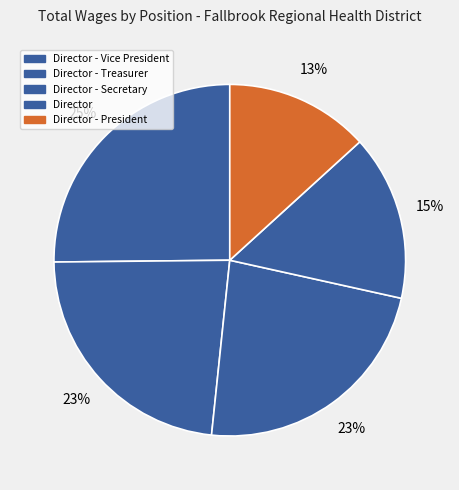

The Director - Vice President slice represents 25% of the pie. True or false?

True